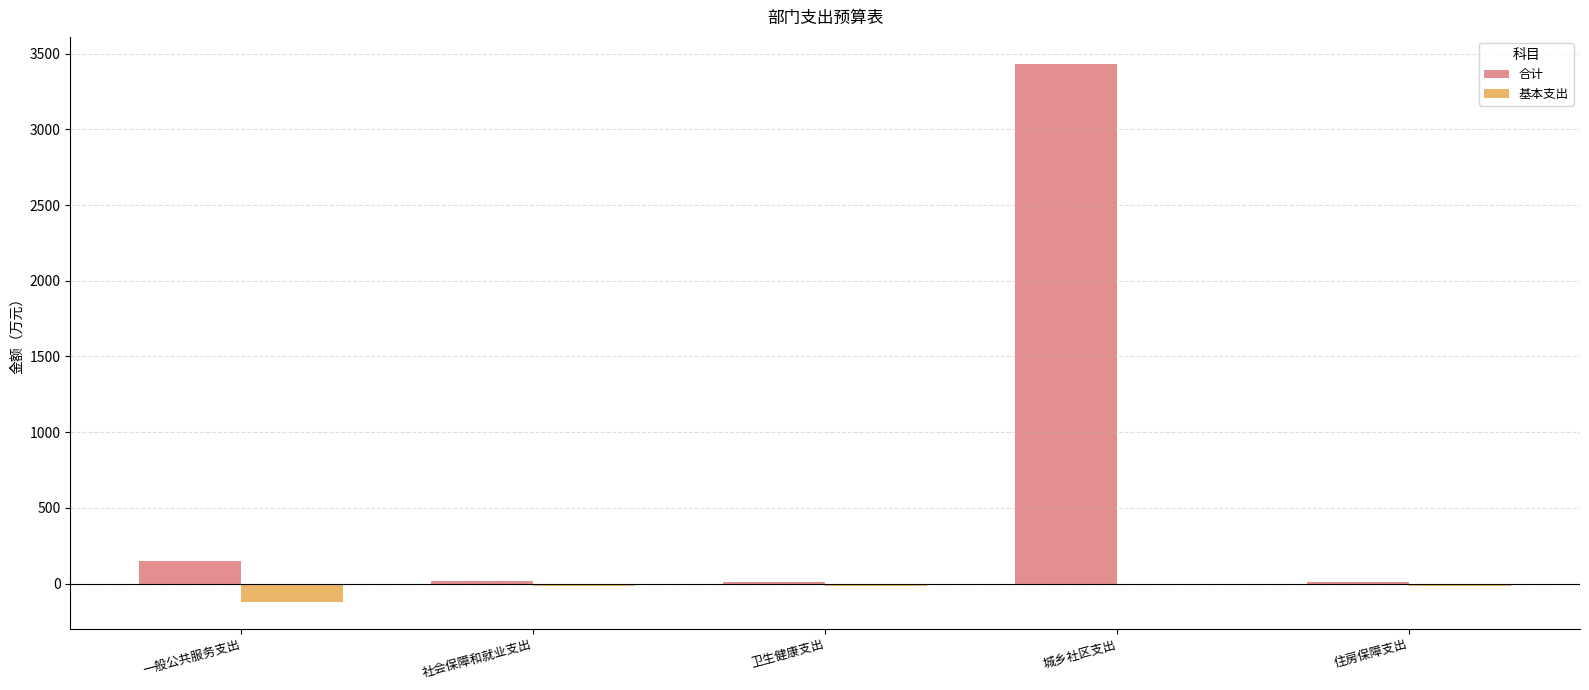

What are all the series names shown in the legend?

合计, 基本支出